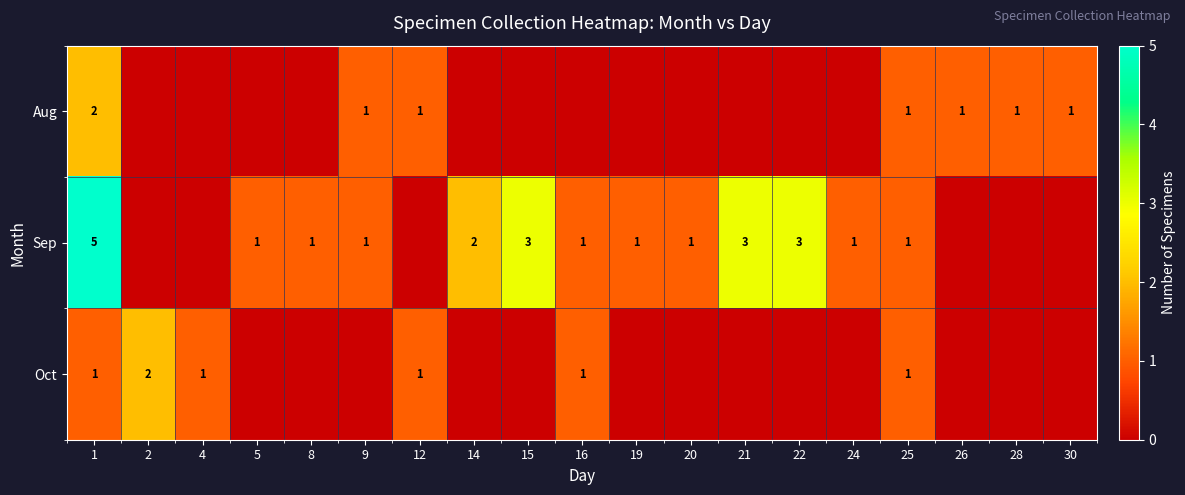

What is the spread (max minus min) of values at 22?

3